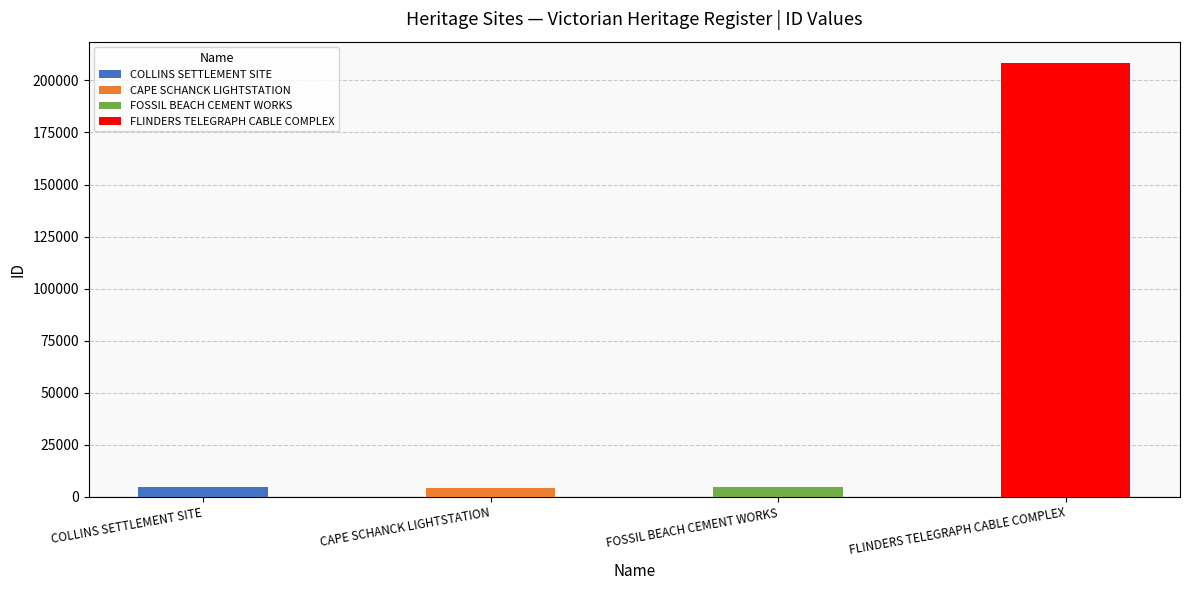

Where is the data nearest to the value 106325?

FOSSIL BEACH CEMENT WORKS